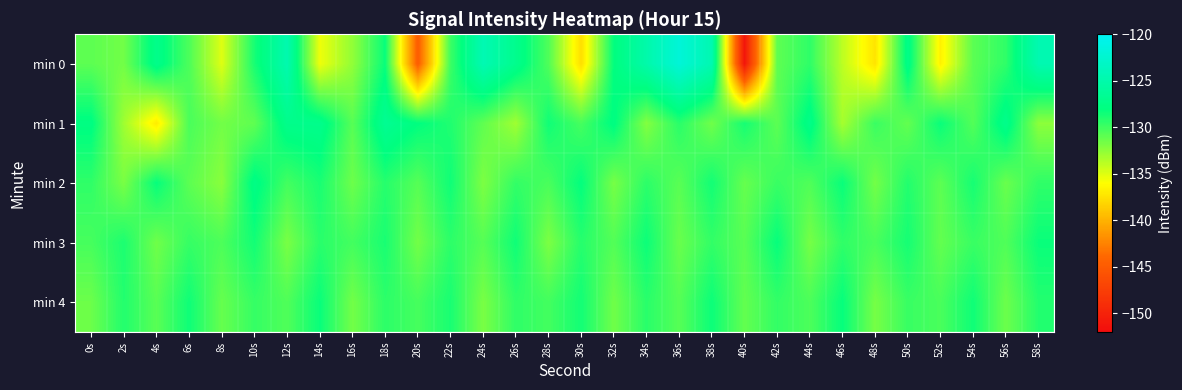

At which category does the chart reach its minimum across all series?

40s